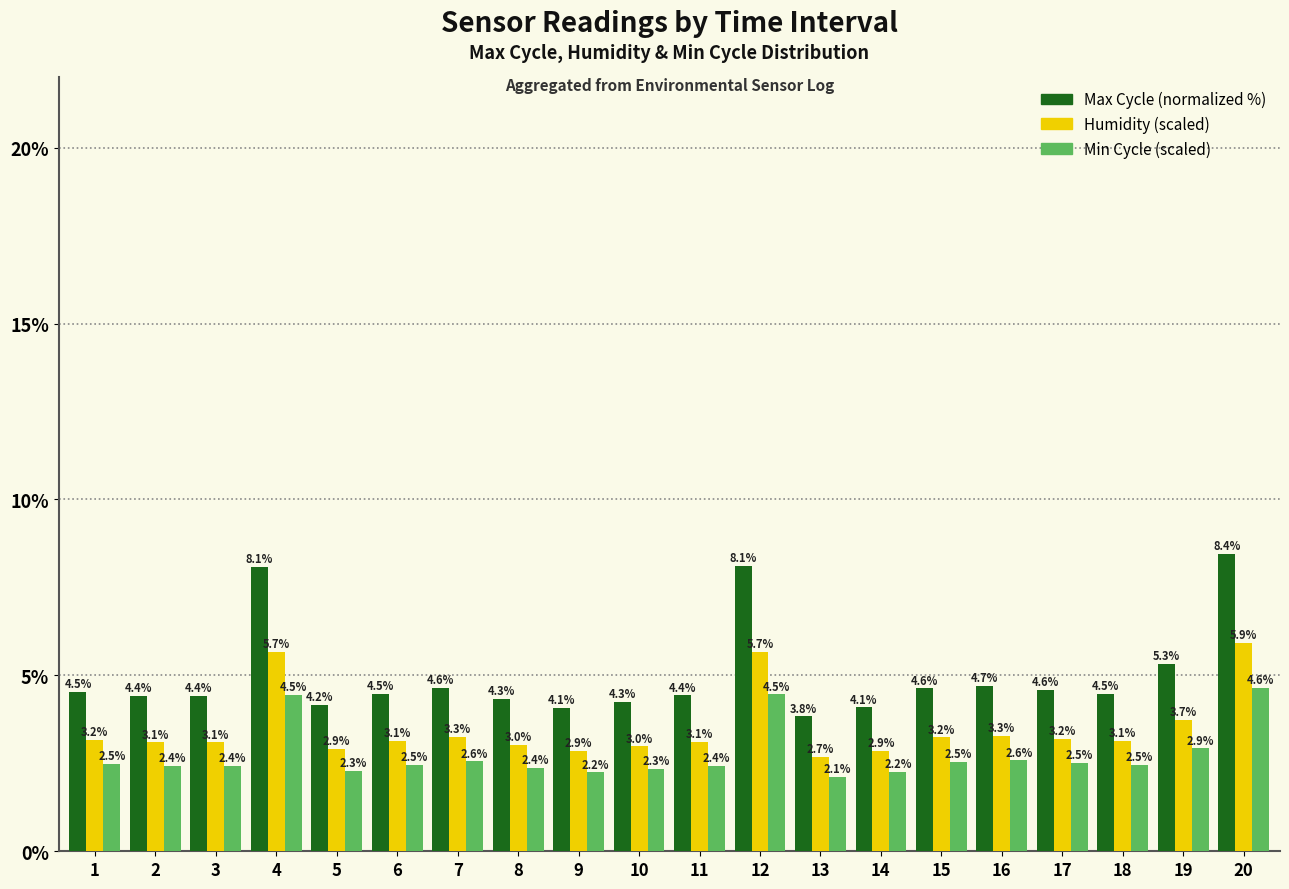

What is the total value across all series at 10?

9.6